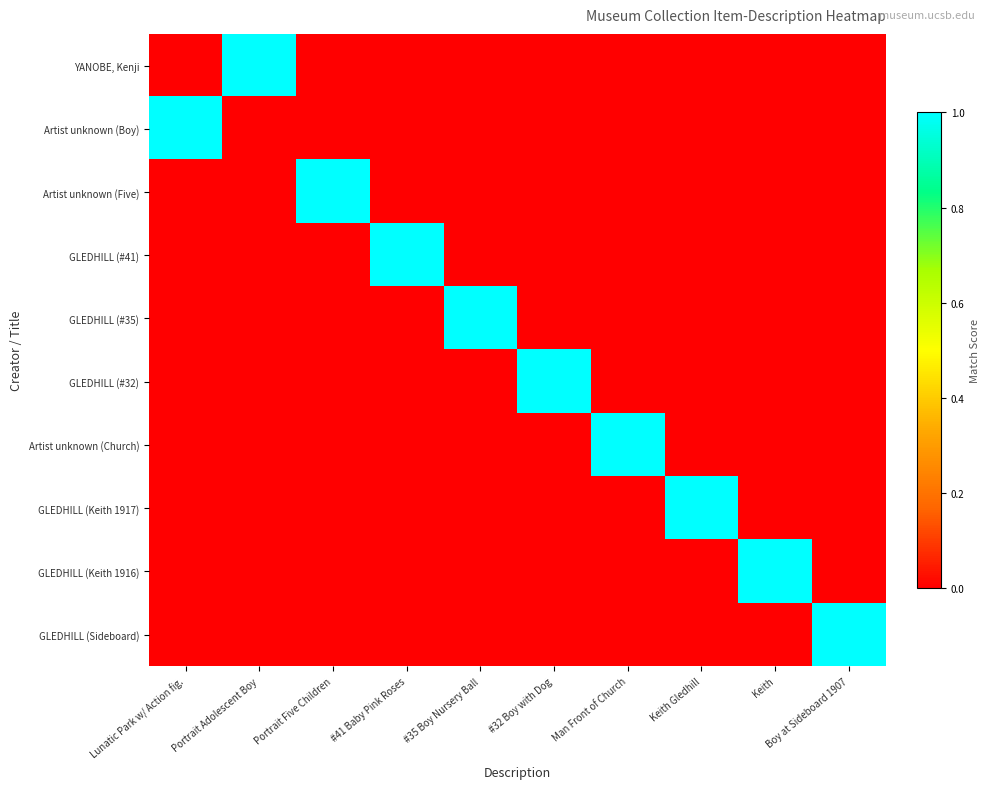

Which series has the largest total across all categories?

YANOBE, Kenji